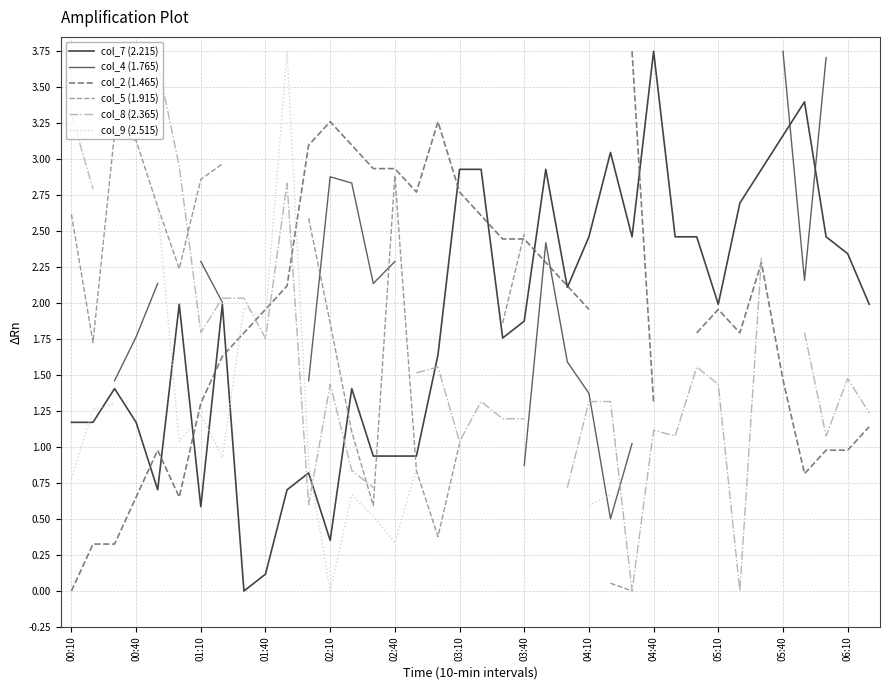

Is it true that col_7 (2.215) equals 0.1 at 01:40?

True